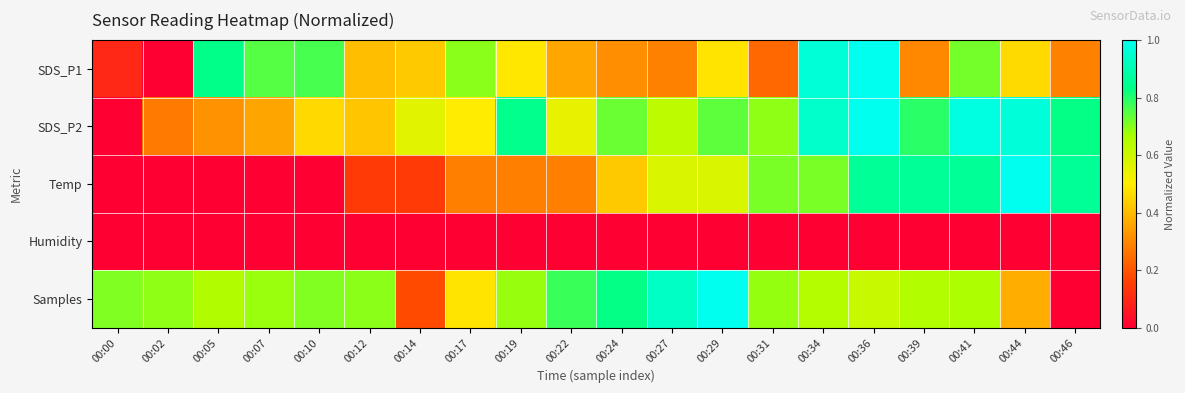

Reading left to right, what are all the values shown in this chart?

SDS_P1: 00:00=0.1	00:02=0.0	00:05=0.8	00:07=0.7	00:10=0.8	00:12=0.4	00:14=0.4	00:17=0.7	00:19=0.5	00:22=0.4	00:24=0.3	00:27=0.3	00:29=0.5	00:31=0.2	00:34=1.0	00:36=1.0	00:39=0.3	00:41=0.7	00:44=0.5	00:46=0.3
SDS_P2: 00:00=0.0	00:02=0.3	00:05=0.3	00:07=0.4	00:10=0.5	00:12=0.4	00:14=0.6	00:17=0.5	00:19=0.8	00:22=0.5	00:24=0.7	00:27=0.6	00:29=0.7	00:31=0.7	00:34=0.9	00:36=1.0	00:39=0.8	00:41=1.0	00:44=1.0	00:46=0.8
Temp: 00:00=0.0	00:02=0.0	00:05=0.0	00:07=0.0	00:10=0.0	00:12=0.1	00:14=0.1	00:17=0.3	00:19=0.3	00:22=0.3	00:24=0.4	00:27=0.6	00:29=0.6	00:31=0.7	00:34=0.7	00:36=0.9	00:39=0.9	00:41=0.9	00:44=1.0	00:46=0.9
Humidity: 00:00=0.0	00:02=0.0	00:05=0.0	00:07=0.0	00:10=0.0	00:12=0.0	00:14=0.0	00:17=0.0	00:19=0.0	00:22=0.0	00:24=0.0	00:27=0.0	00:29=0.0	00:31=0.0	00:34=0.0	00:36=0.0	00:39=0.0	00:41=0.0	00:44=0.0	00:46=0.0
Samples: 00:00=0.7	00:02=0.7	00:05=0.7	00:07=0.7	00:10=0.7	00:12=0.7	00:14=0.2	00:17=0.5	00:19=0.7	00:22=0.8	00:24=0.8	00:27=0.9	00:29=1.0	00:31=0.7	00:34=0.6	00:36=0.6	00:39=0.6	00:41=0.7	00:44=0.4	00:46=0.0